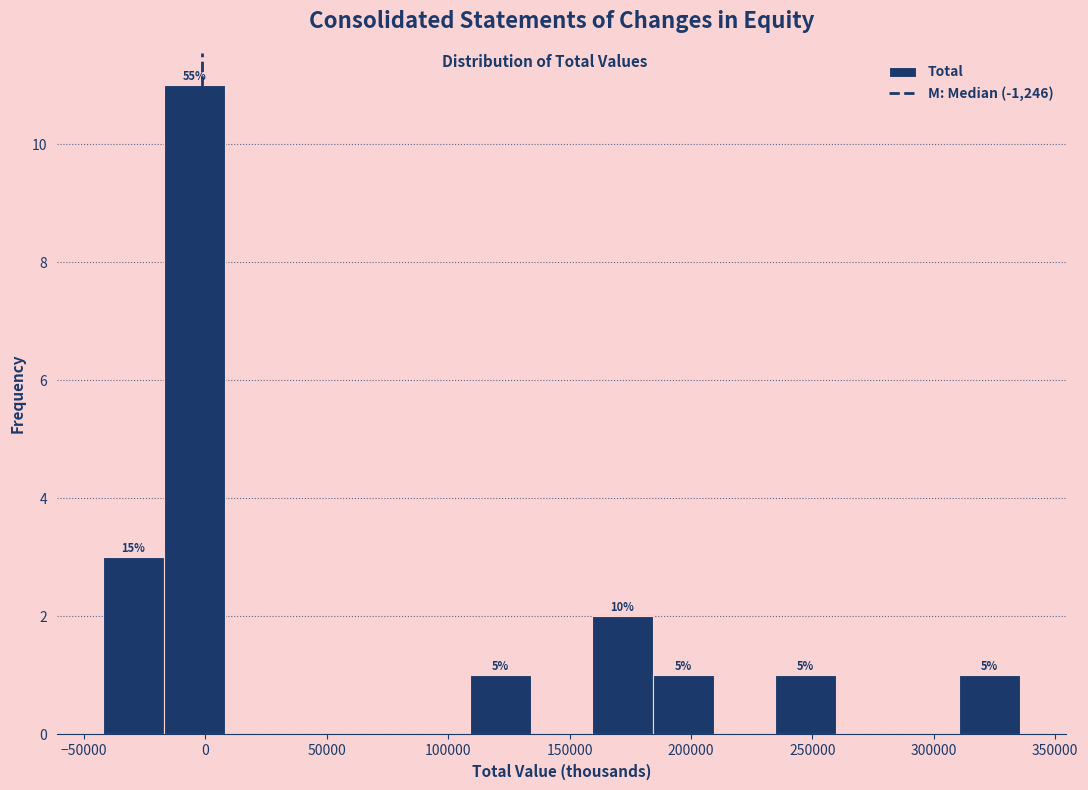

Over which range of the x-axis is the bar tallest?

-15000 to 10000